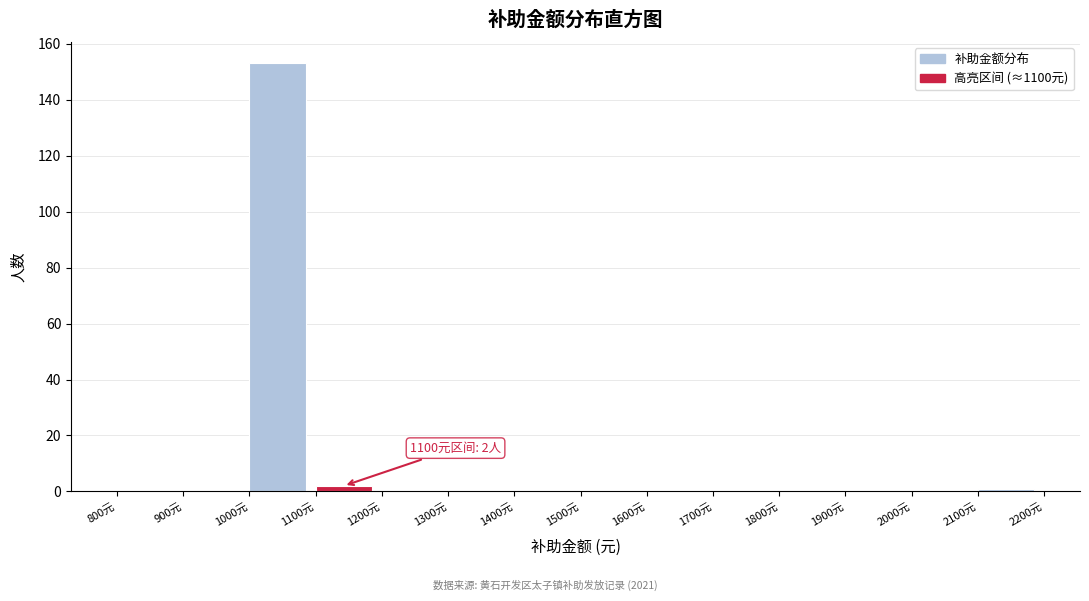

Which range on the x-axis has the tallest bar?

1000 to 1100